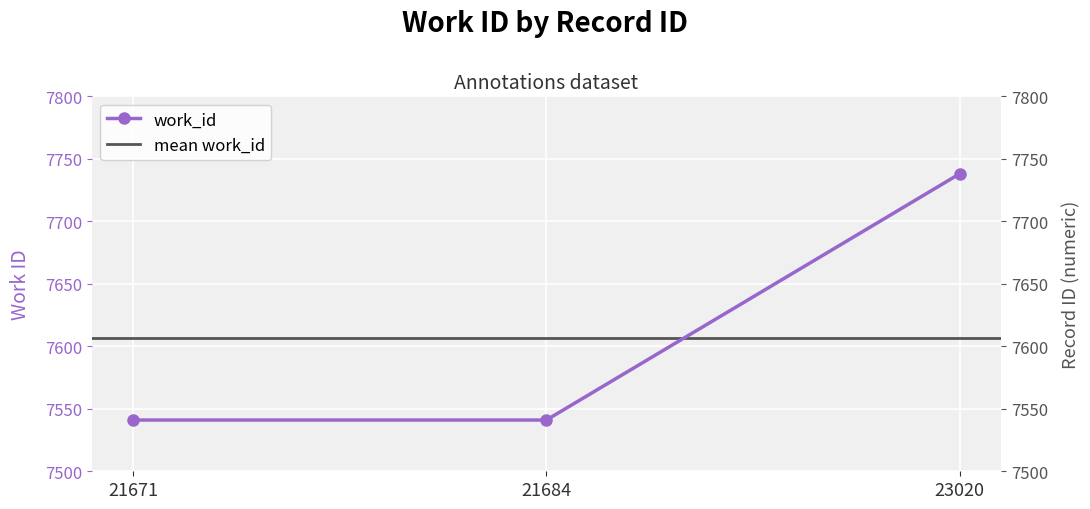

What is the minimum value shown in the chart?

7541